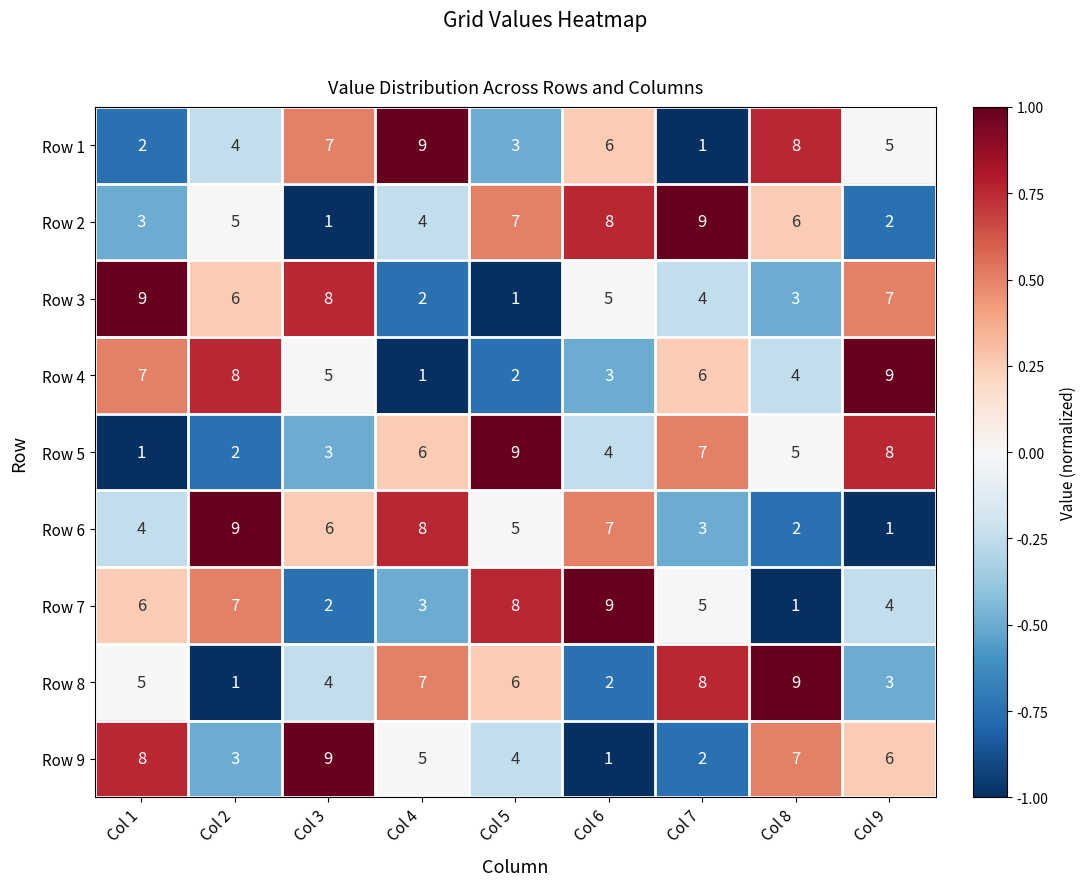

At how many categories does at least one series exceed 2?

9